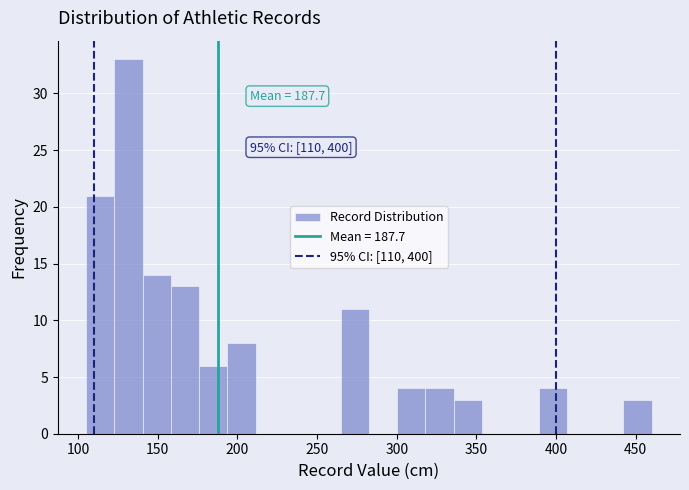

Around what value on the x-axis is the tallest bar? Give the approximate position of its centre, as read against the axis.

130